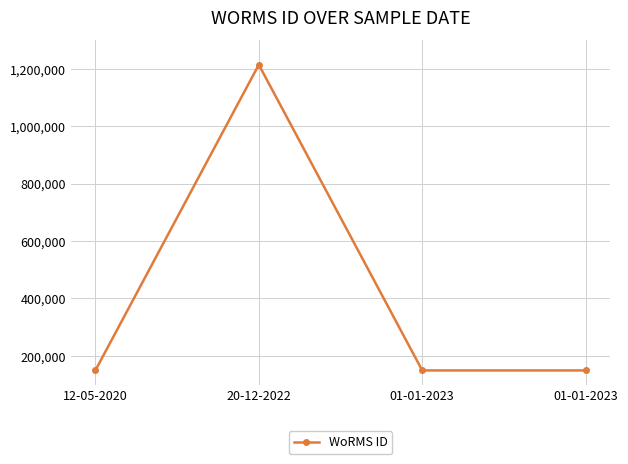

How many series are shown in this chart?

1